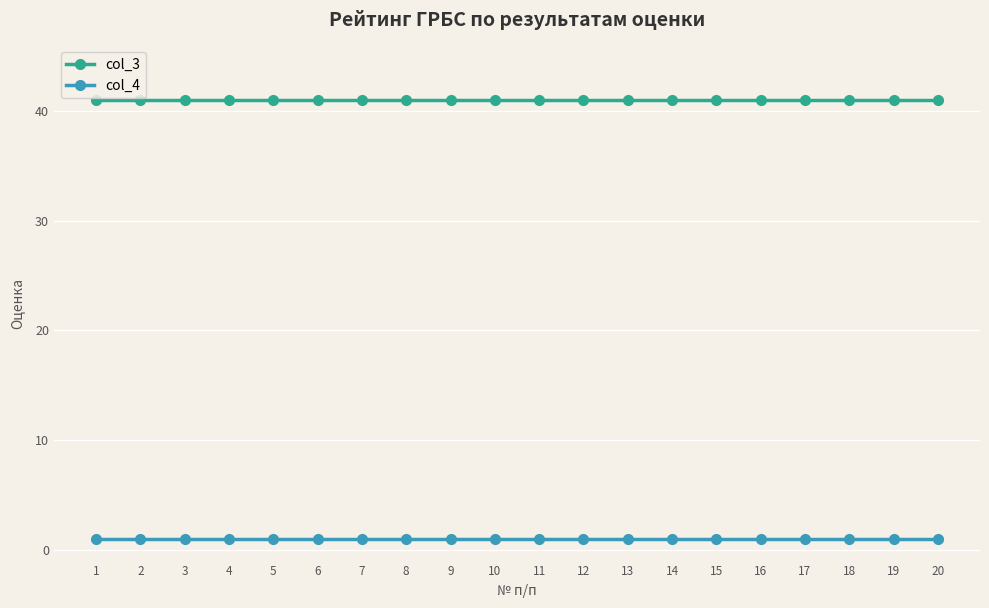

How many series are shown in this chart?

2